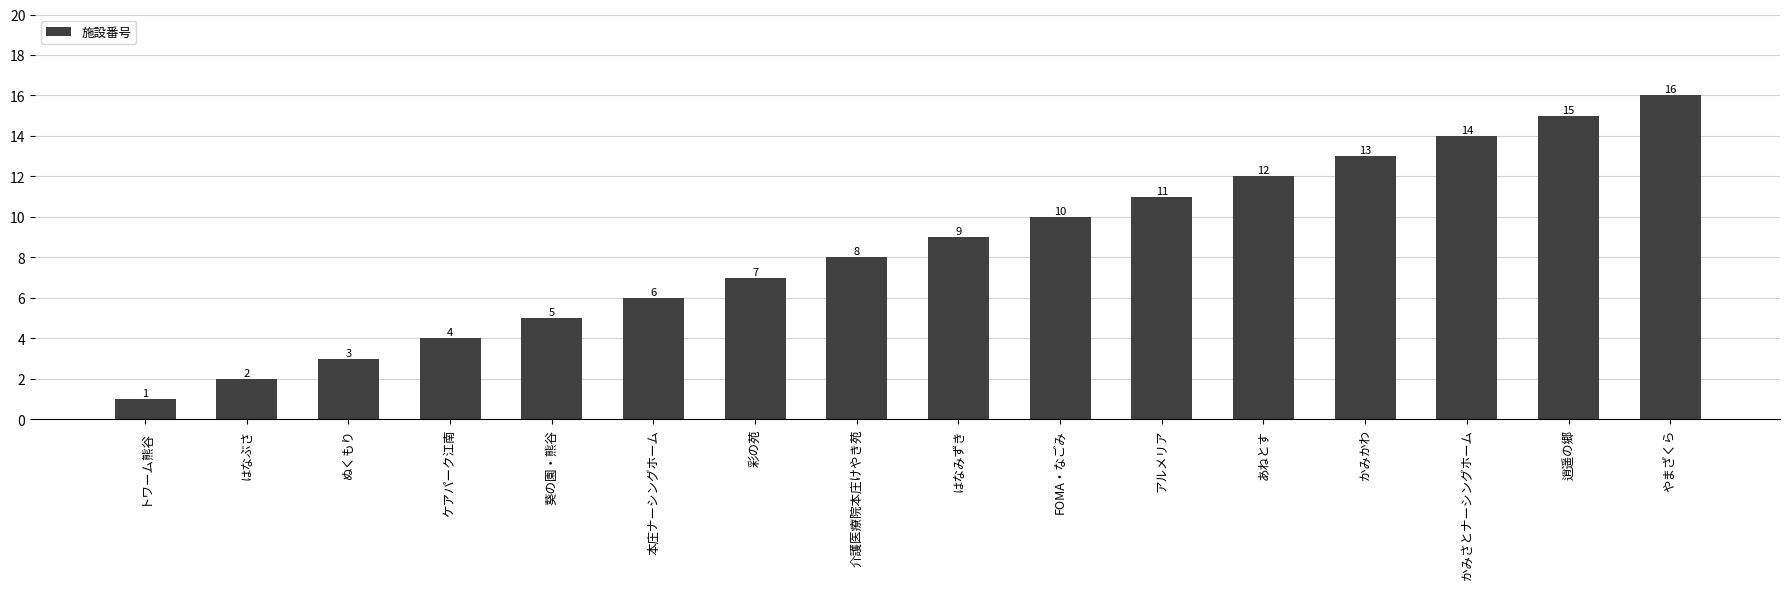

Does the chart contain stacked bars?

No